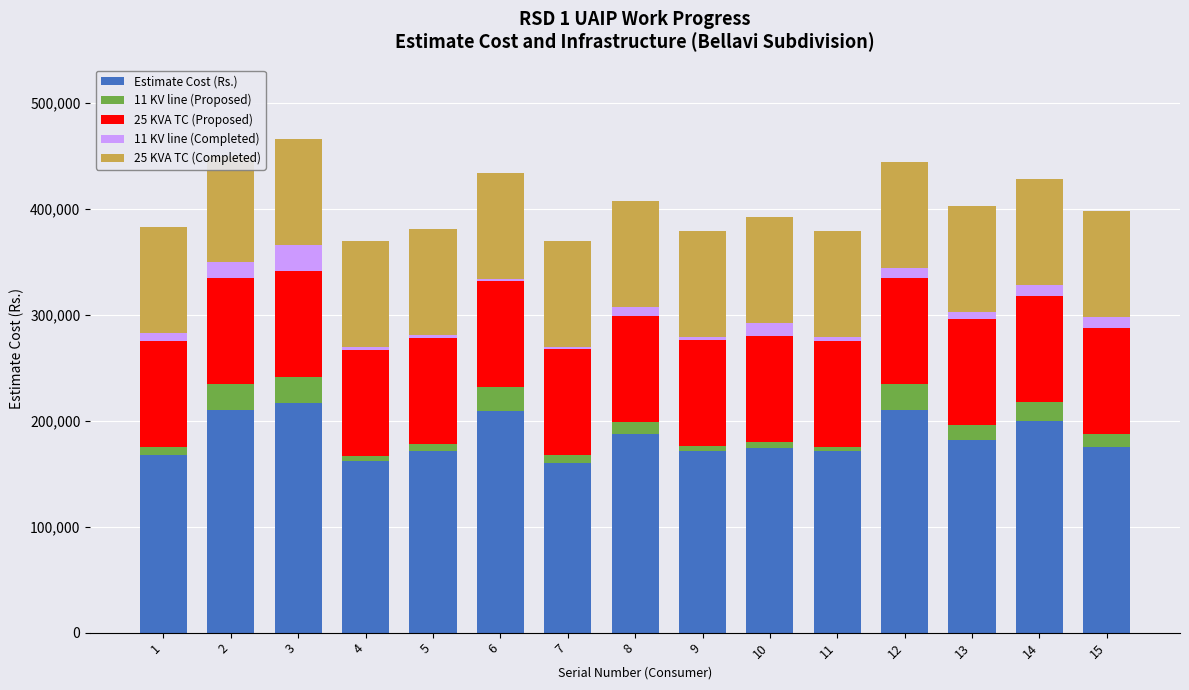

Read the 25 KVA TC (Completed) value at 5.

100000